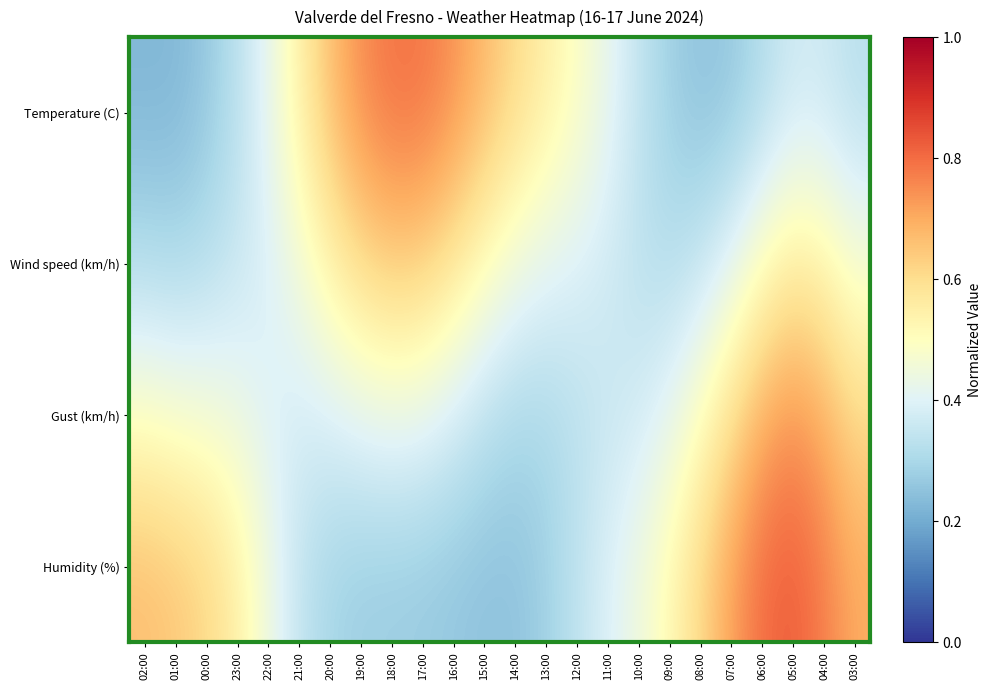

Between 02:00 and 10:00, which series saw the biggest shift?

Humidity (%)